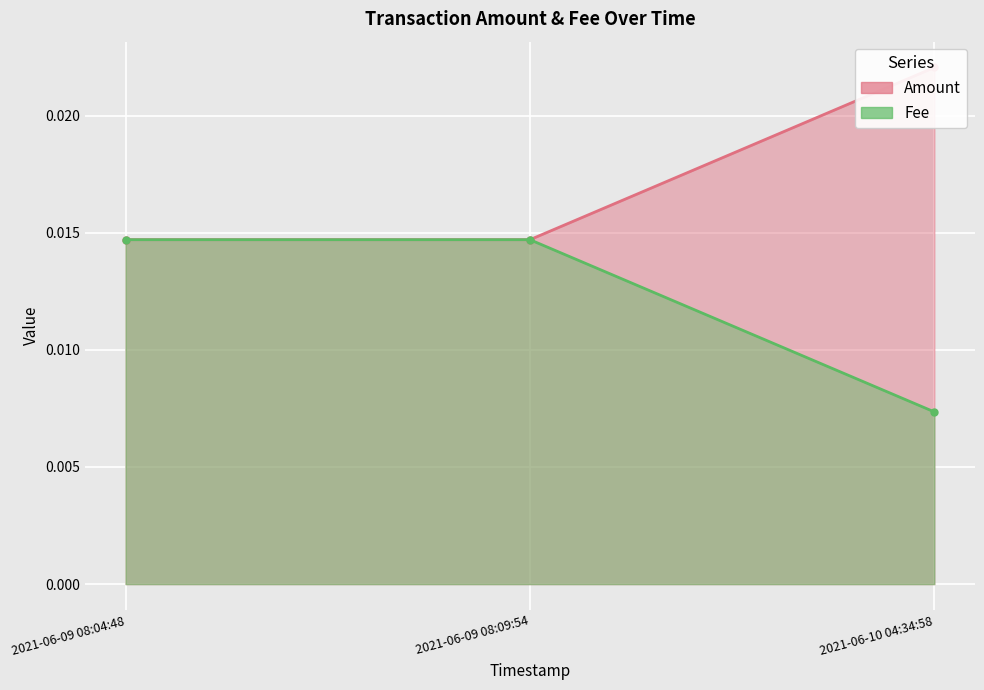

Rank the series by their average value, from highest to lowest.

Amount, Fee